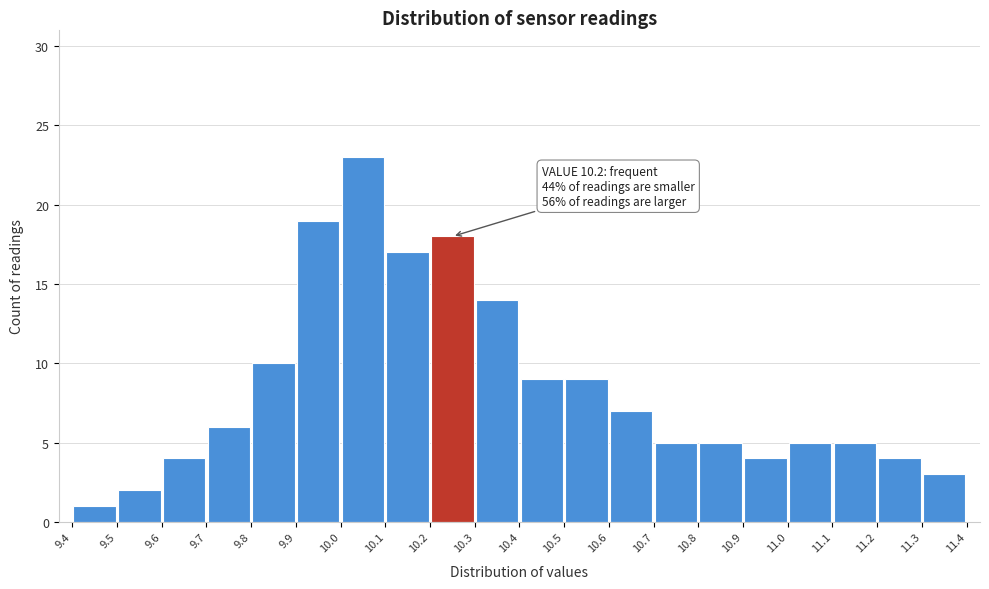

Over which range of the x-axis is the bar tallest?

10.0 to 10.1